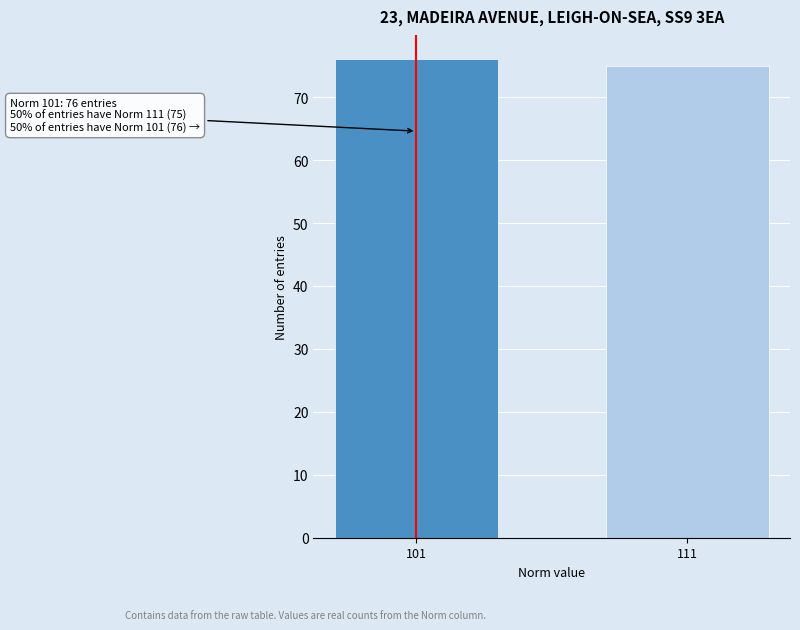

Reading left to right, transcribe all the data shown in this chart.

101=76	111=75